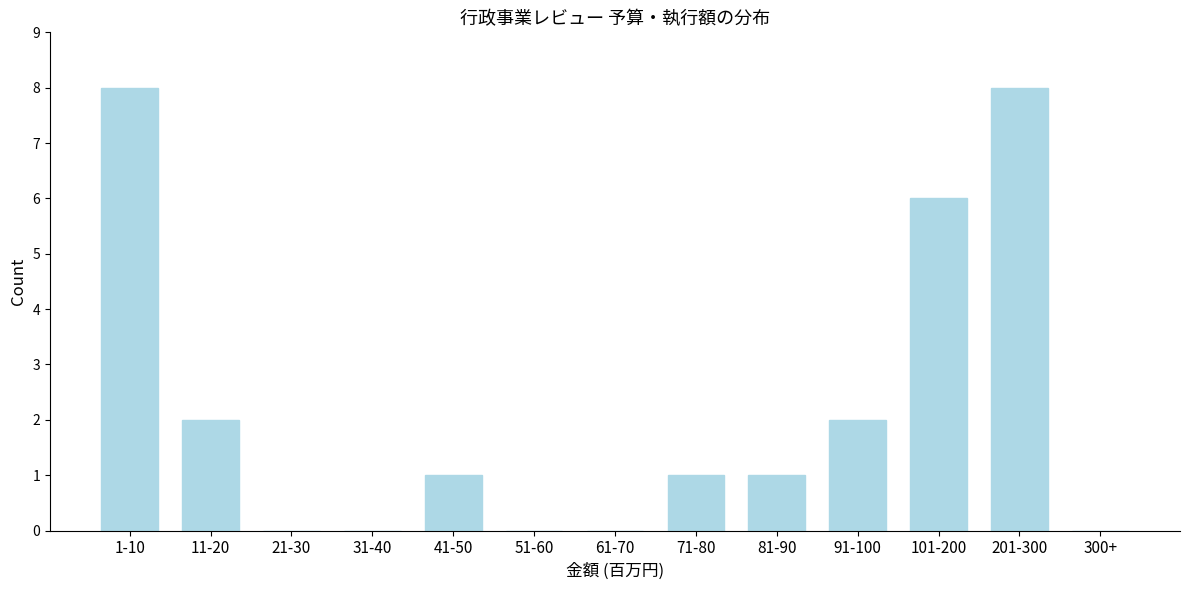

Reading left to right, transcribe all the data shown in this chart.

1-10=8	11-20=2	21-30=0	31-40=0	41-50=1	51-60=0	61-70=0	71-80=1	81-90=1	91-100=2	101-200=6	201-300=8	300+=0